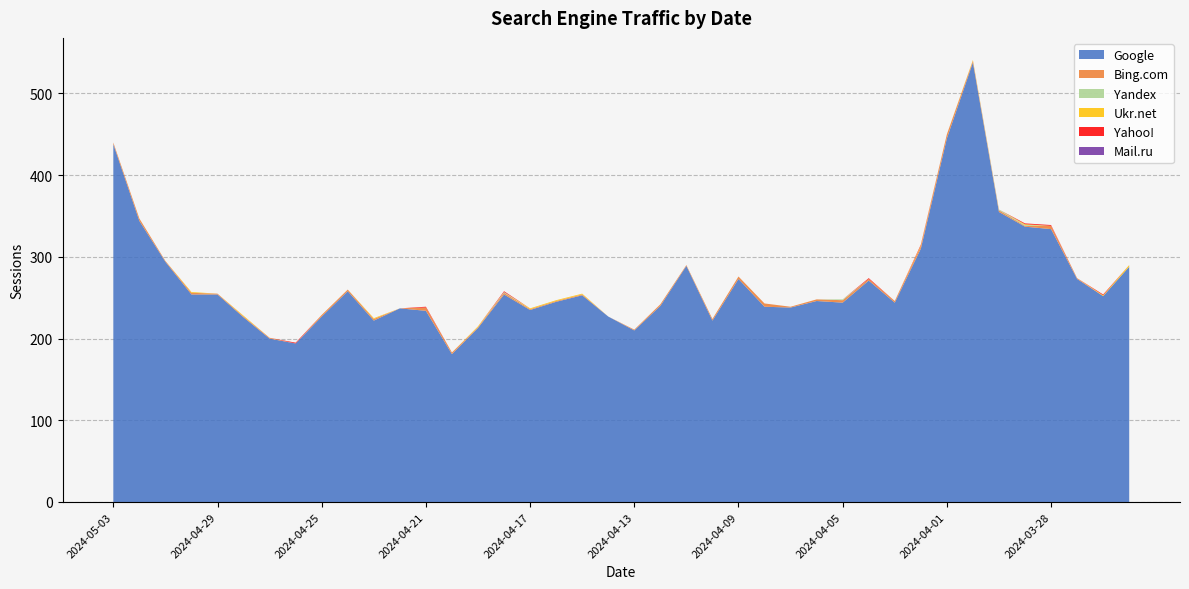

Reading right to left, what are all the values shown in this chart?

Google: 2024-03-25=288	2024-03-26=252	2024-03-27=273	2024-03-28=334	2024-03-29=337	2024-03-30=355	2024-03-31=538	2024-04-01=445	2024-04-02=310	2024-04-03=244	2024-04-04=271	2024-04-05=244	2024-04-06=246	2024-04-07=238	2024-04-08=239	2024-04-09=273	2024-04-10=222	2024-04-11=289	2024-04-12=240	2024-04-13=210	2024-04-14=227	2024-04-15=253	2024-04-16=245	2024-04-17=235	2024-04-18=254	2024-04-19=213	2024-04-20=181	2024-04-21=234	2024-04-22=237	2024-04-23=222	2024-04-24=258	2024-04-25=227	2024-04-26=194	2024-04-27=200	2024-04-28=226	2024-04-29=254	2024-04-30=254	2024-05-01=294	2024-05-02=344	2024-05-03=438
Bing.com: 2024-03-25=0	2024-03-26=0	2024-03-27=1	2024-03-28=4	2024-03-29=1	2024-03-30=2	2024-03-31=2	2024-04-01=5	2024-04-02=3	2024-04-03=2	2024-04-04=2	2024-04-05=3	2024-04-06=2	2024-04-07=1	2024-04-08=4	2024-04-09=3	2024-04-10=2	2024-04-11=1	2024-04-12=2	2024-04-13=1	2024-04-14=0	2024-04-15=1	2024-04-16=1	2024-04-17=1	2024-04-18=2	2024-04-19=1	2024-04-20=2	2024-04-21=4	2024-04-22=0	2024-04-23=2	2024-04-24=2	2024-04-25=2	2024-04-26=0	2024-04-27=1	2024-04-28=1	2024-04-29=1	2024-04-30=2	2024-05-01=1	2024-05-02=3	2024-05-03=2
Yandex: 2024-03-25=0	2024-03-26=0	2024-03-27=0	2024-03-28=0	2024-03-29=1	2024-03-30=1	2024-03-31=0	2024-04-01=0	2024-04-02=0	2024-04-03=0	2024-04-04=0	2024-04-05=1	2024-04-06=0	2024-04-07=0	2024-04-08=0	2024-04-09=0	2024-04-10=0	2024-04-11=0	2024-04-12=0	2024-04-13=0	2024-04-14=0	2024-04-15=0	2024-04-16=0	2024-04-17=0	2024-04-18=1	2024-04-19=0	2024-04-20=0	2024-04-21=0	2024-04-22=0	2024-04-23=0	2024-04-24=0	2024-04-25=0	2024-04-26=0	2024-04-27=0	2024-04-28=0	2024-04-29=0	2024-04-30=0	2024-05-01=0	2024-05-02=0	2024-05-03=0
Ukr.net: 2024-03-25=2	2024-03-26=1	2024-03-27=0	2024-03-28=0	2024-03-29=1	2024-03-30=0	2024-03-31=1	2024-04-01=0	2024-04-02=1	2024-04-03=0	2024-04-04=0	2024-04-05=0	2024-04-06=0	2024-04-07=0	2024-04-08=0	2024-04-09=0	2024-04-10=0	2024-04-11=0	2024-04-12=0	2024-04-13=0	2024-04-14=0	2024-04-15=1	2024-04-16=1	2024-04-17=1	2024-04-18=0	2024-04-19=1	2024-04-20=0	2024-04-21=0	2024-04-22=0	2024-04-23=1	2024-04-24=0	2024-04-25=0	2024-04-26=0	2024-04-27=0	2024-04-28=1	2024-04-29=0	2024-04-30=1	2024-05-01=0	2024-05-02=0	2024-05-03=0
Yahoo!: 2024-03-25=0	2024-03-26=1	2024-03-27=0	2024-03-28=1	2024-03-29=1	2024-03-30=0	2024-03-31=0	2024-04-01=0	2024-04-02=1	2024-04-03=0	2024-04-04=1	2024-04-05=0	2024-04-06=0	2024-04-07=0	2024-04-08=0	2024-04-09=0	2024-04-10=0	2024-04-11=0	2024-04-12=0	2024-04-13=0	2024-04-14=0	2024-04-15=0	2024-04-16=0	2024-04-17=0	2024-04-18=1	2024-04-19=0	2024-04-20=0	2024-04-21=1	2024-04-22=0	2024-04-23=0	2024-04-24=0	2024-04-25=0	2024-04-26=1	2024-04-27=0	2024-04-28=0	2024-04-29=0	2024-04-30=0	2024-05-01=0	2024-05-02=0	2024-05-03=0
Mail.ru: 2024-03-25=0	2024-03-26=0	2024-03-27=0	2024-03-28=0	2024-03-29=0	2024-03-30=0	2024-03-31=0	2024-04-01=0	2024-04-02=0	2024-04-03=0	2024-04-04=0	2024-04-05=0	2024-04-06=0	2024-04-07=0	2024-04-08=0	2024-04-09=0	2024-04-10=0	2024-04-11=0	2024-04-12=0	2024-04-13=0	2024-04-14=0	2024-04-15=0	2024-04-16=0	2024-04-17=0	2024-04-18=0	2024-04-19=0	2024-04-20=0	2024-04-21=0	2024-04-22=0	2024-04-23=0	2024-04-24=0	2024-04-25=0	2024-04-26=0	2024-04-27=0	2024-04-28=0	2024-04-29=0	2024-04-30=0	2024-05-01=0	2024-05-02=0	2024-05-03=0